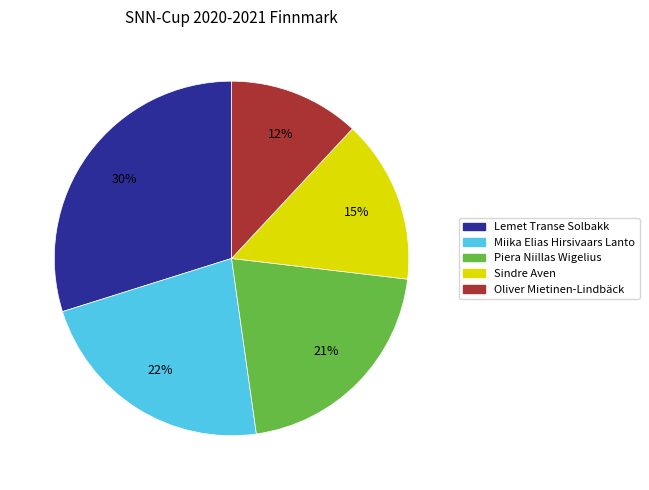

To the nearest percent, what is the average slice percentage?

20%